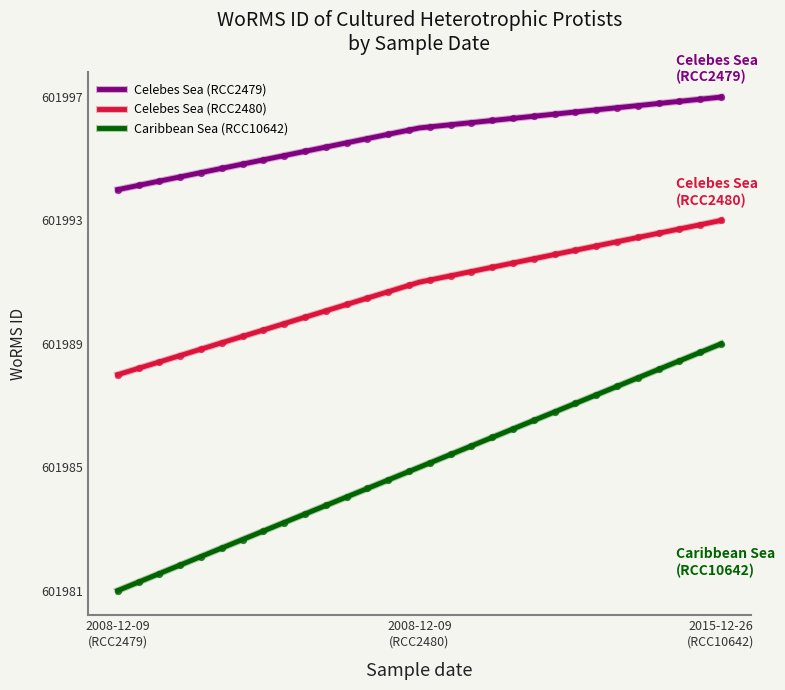

Which series contains the lowest Y value?

Caribbean Sea (RCC10642)